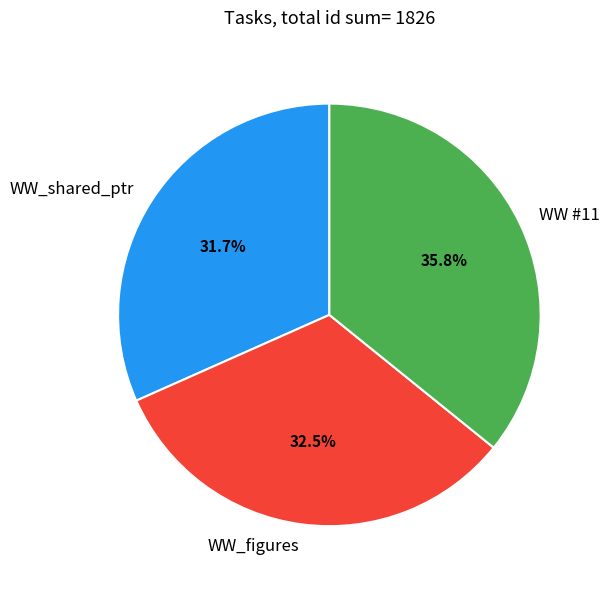

Does WW #11 represent more than half of the total?

No